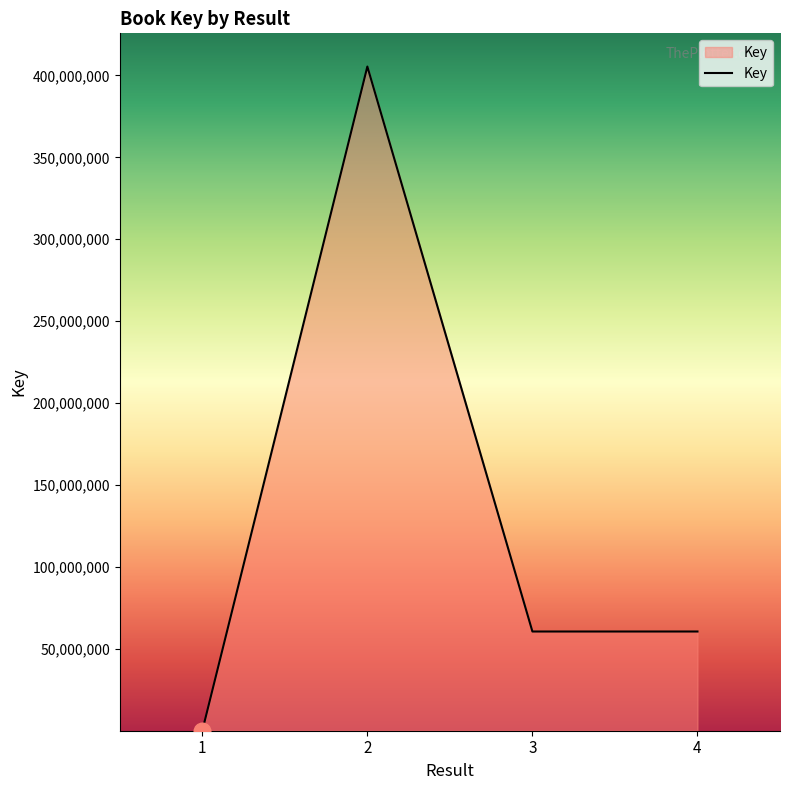

What is the difference between the maximum and second lowest values?

344892018